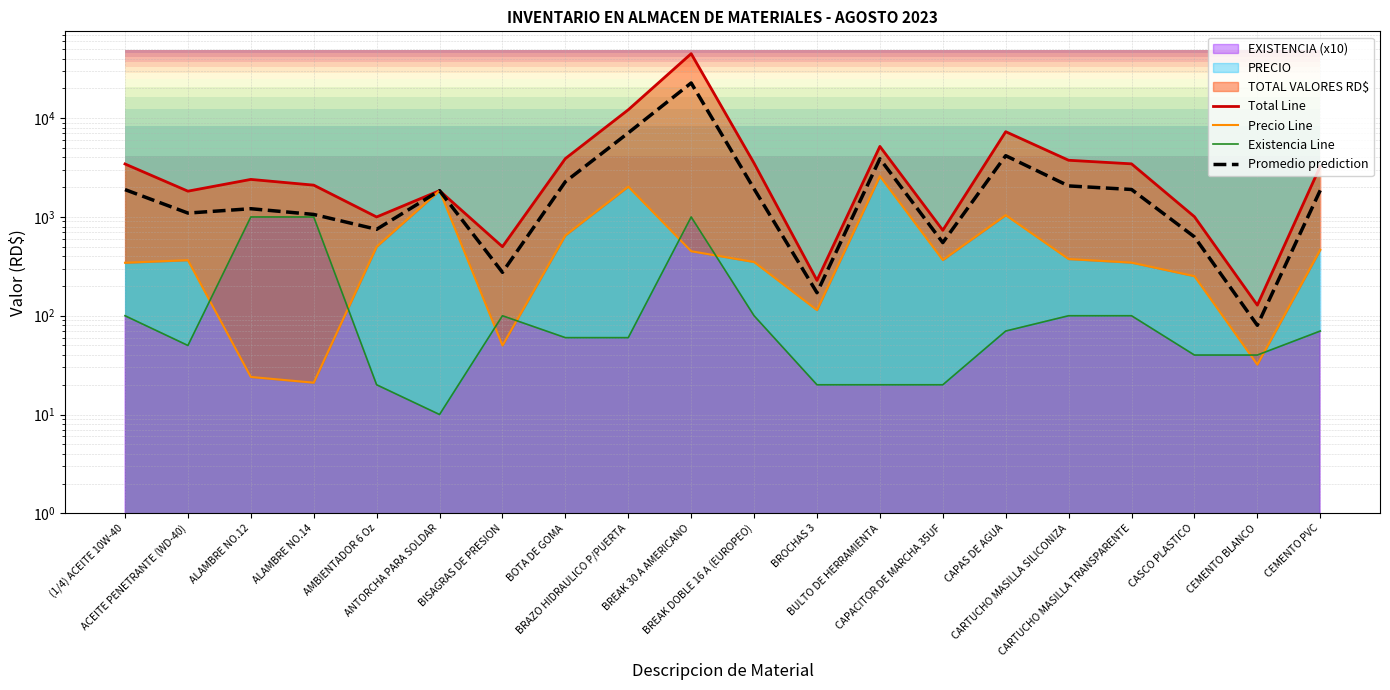

At CASCO PLASTICO, list the series in order from largest to smallest.

Total Line, Promedio prediction, Precio Line, Existencia Line